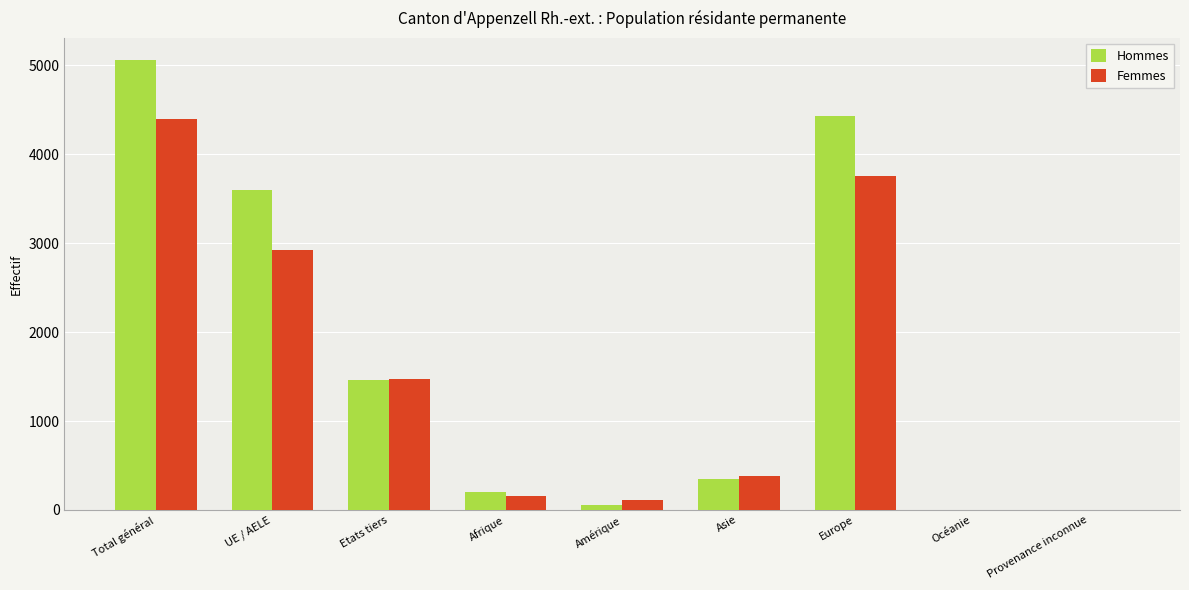

What is the sum of all Femmes values?

13194